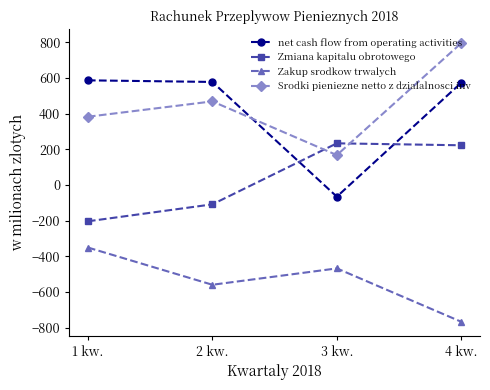

What position from the right is 1 kw.?

4